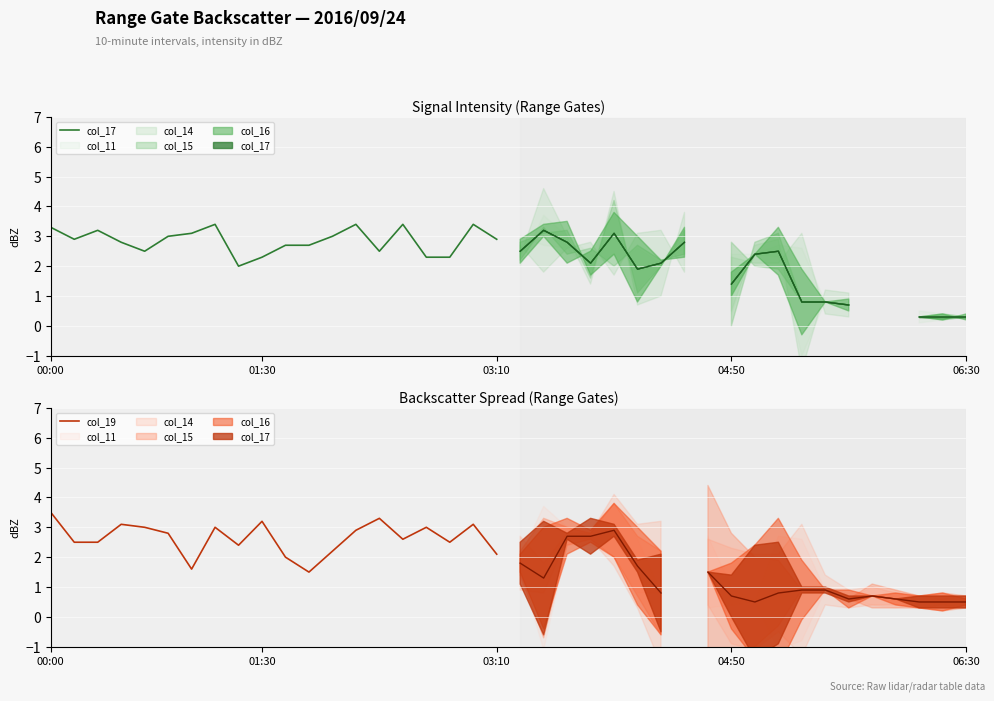

What is the sum of the col_17 values at 00:00 and 14?

5.8